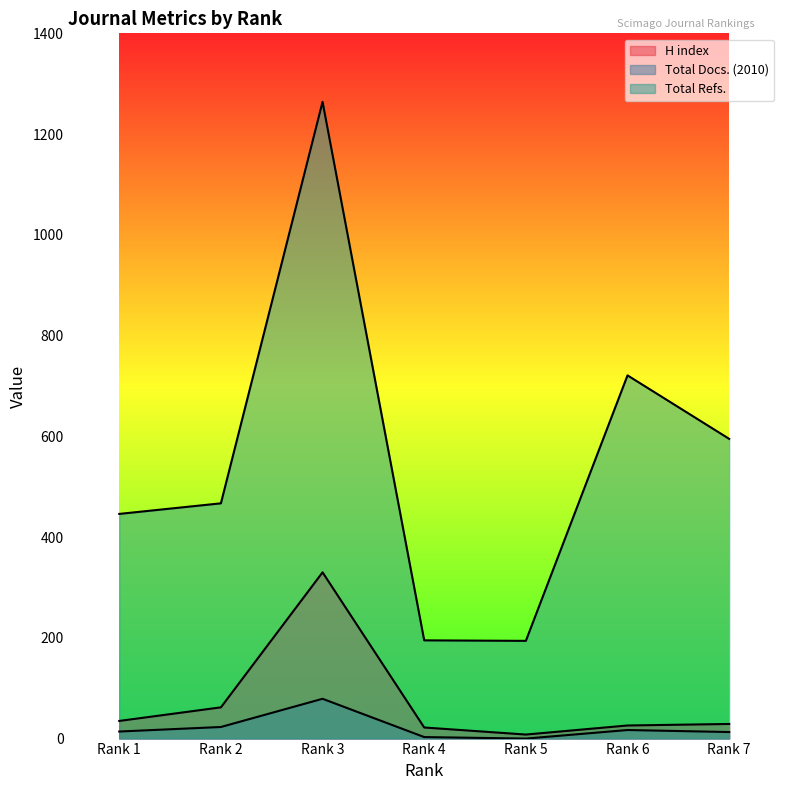

Is the value of H index at Rank 3 greater than the value of Total Refs. at Rank 2?

No